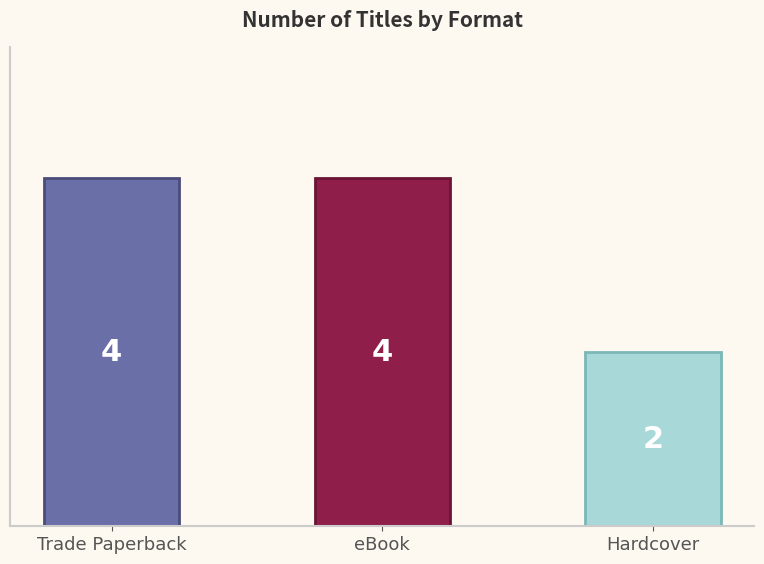

How many values are between 2 and 4?

3